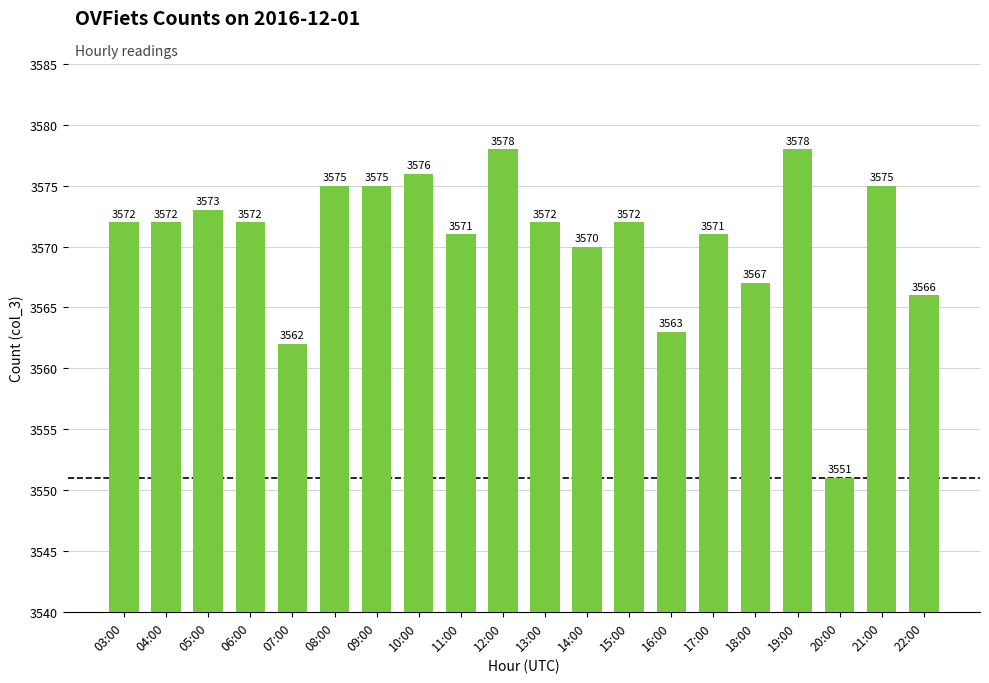

Are the bars grouped side by side (vs. stacked)?

No